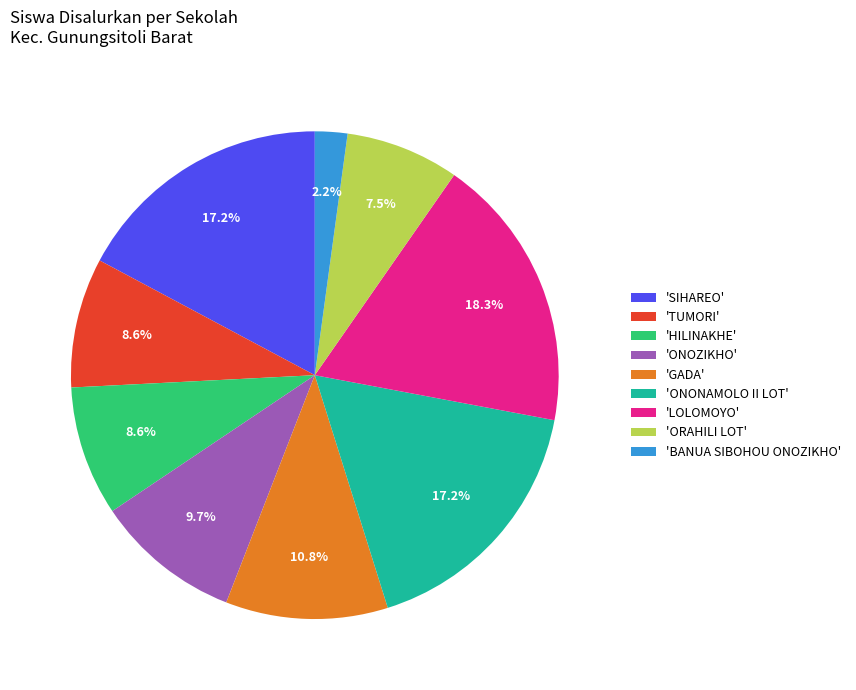

Count the number of slices in the pie.

9